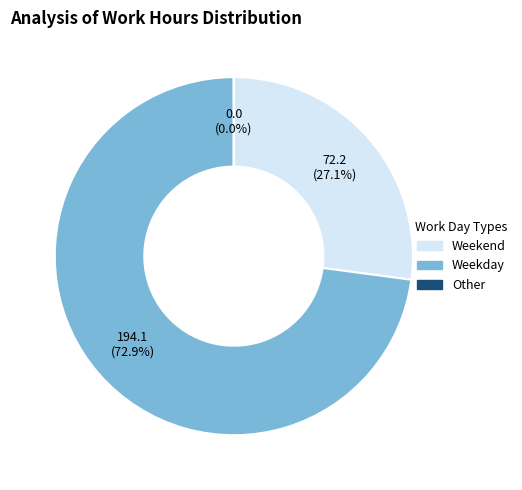

Is there any slice that represents more than half of the pie?

Yes